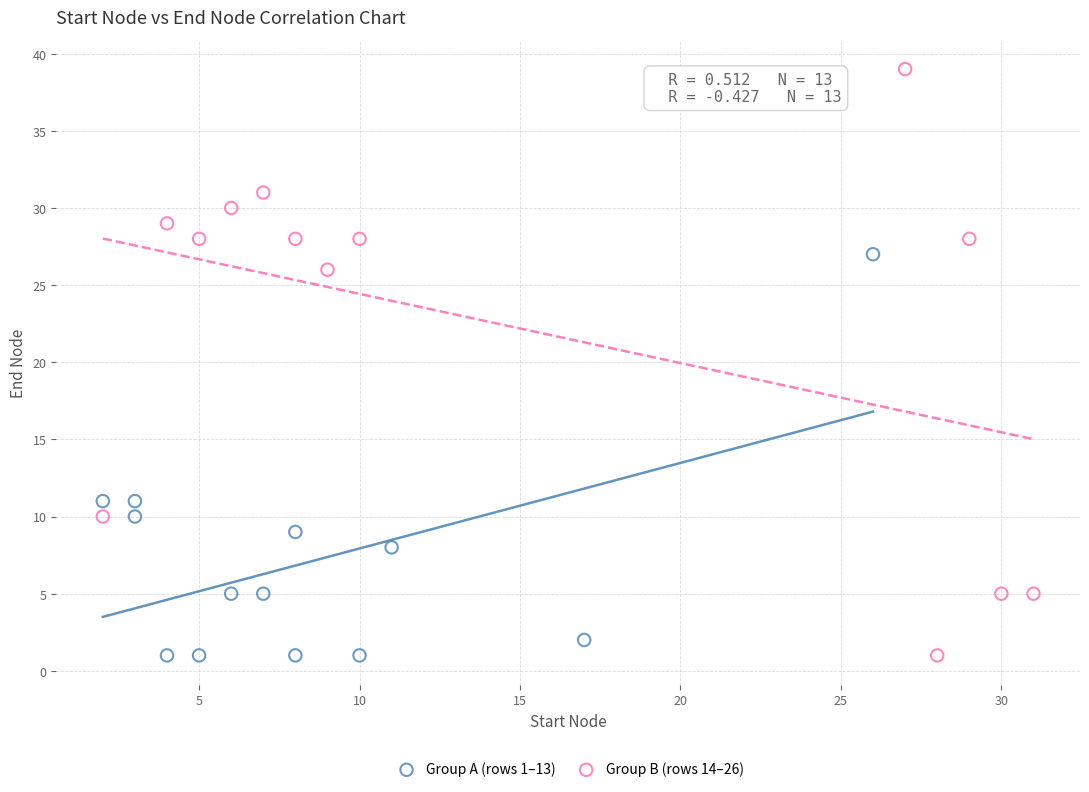

Which series reaches the maximum Y coordinate?

Group B (rows 14–26)